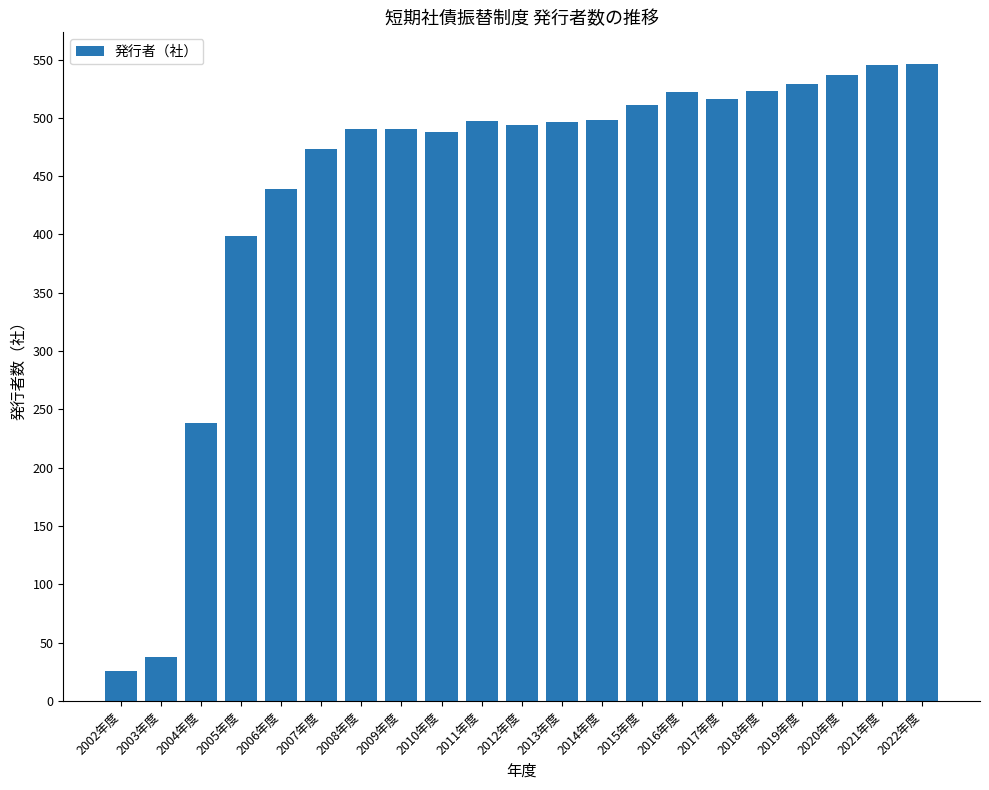

What is the difference between the values at 2002年度 and 2005年度?

373